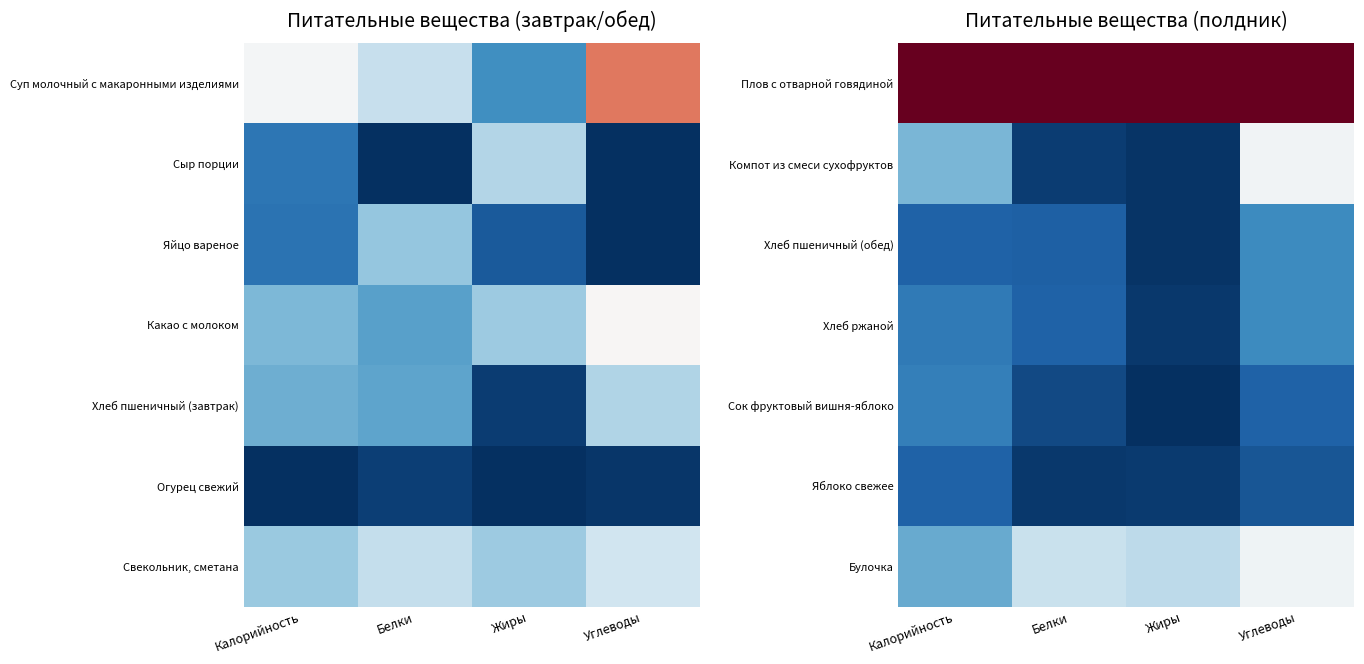

True or false: Хлеб ржаной has a value of 0.2 at Калорийность.

False